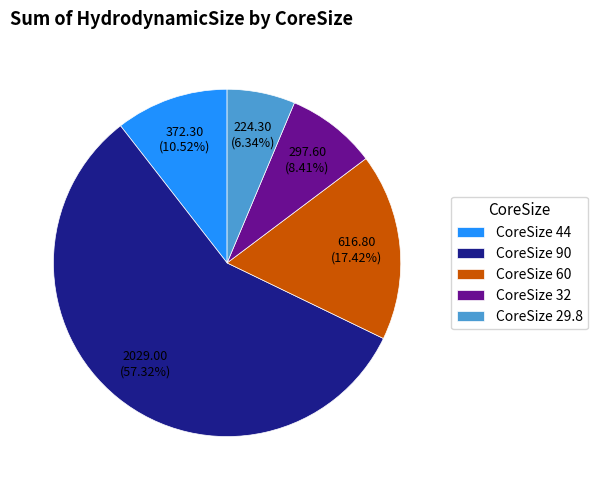

What is the ratio of the value at CoreSize 60 to the value at CoreSize 29.8?

2.7